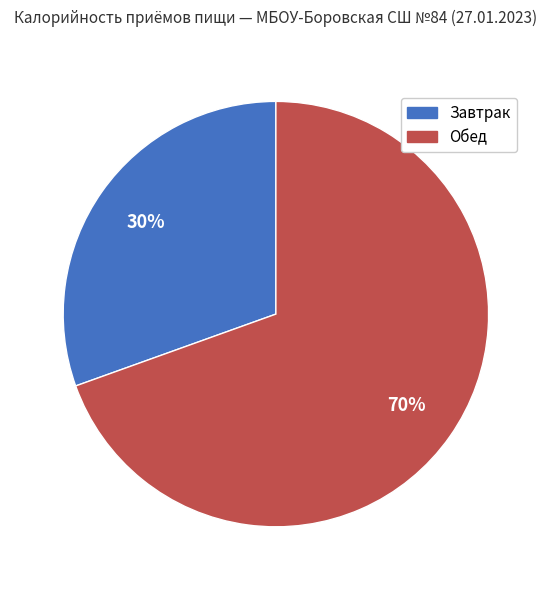

Which category has the smallest portion of the pie?

Завтрак